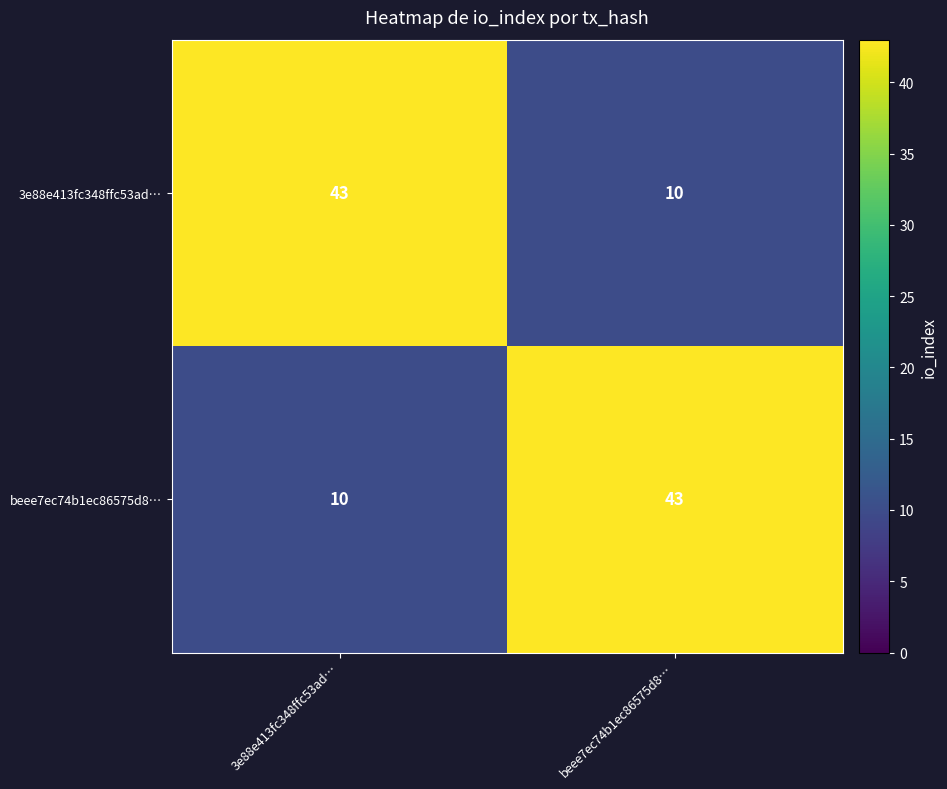

What is the greatest value displayed?

43